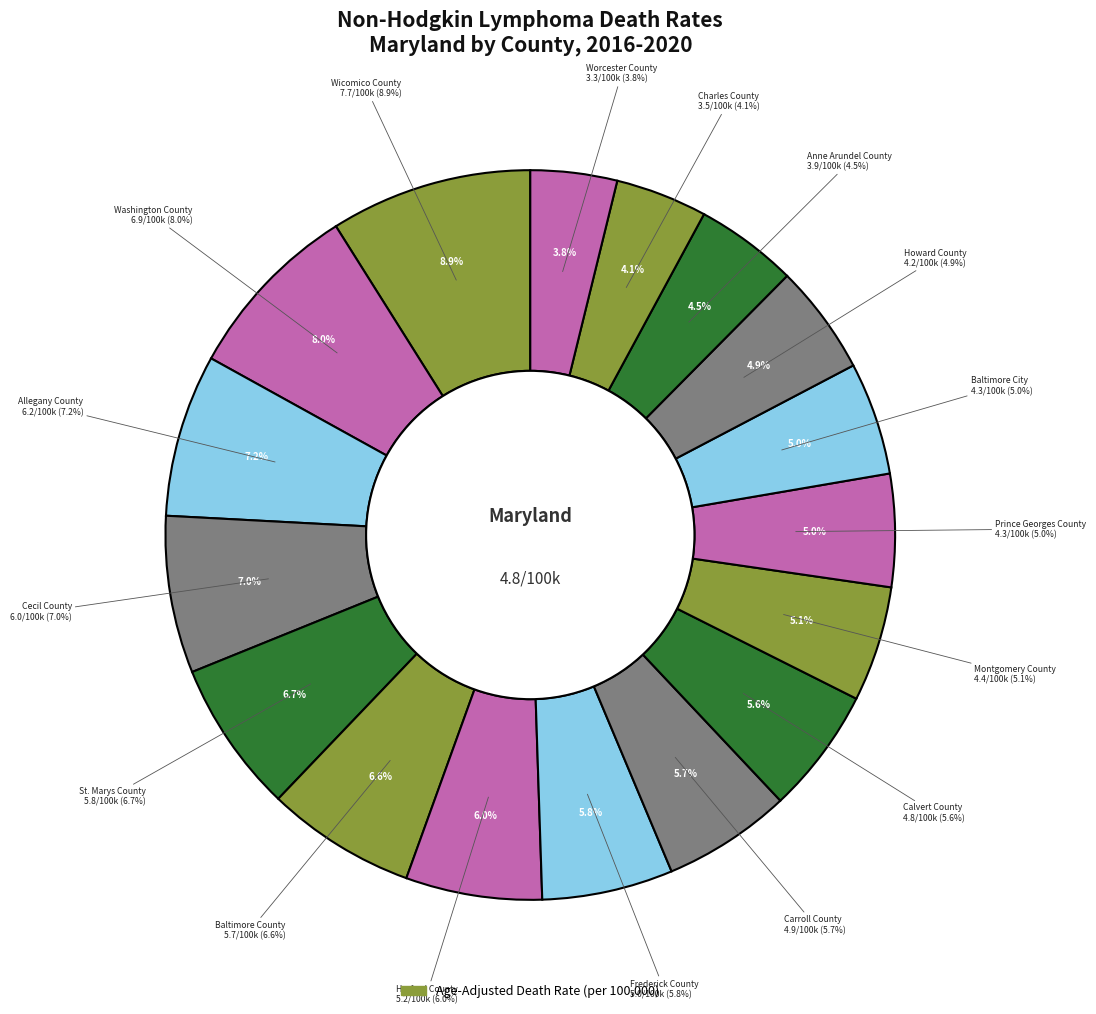

What is the change in value from Calvert County to Montgomery County?

-0.4